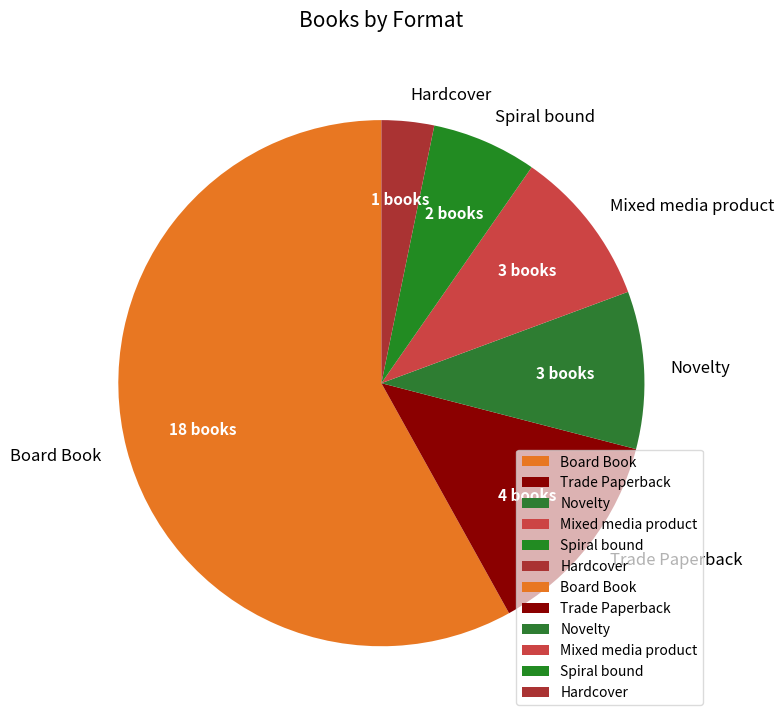

Is there a majority slice in this chart?

Yes